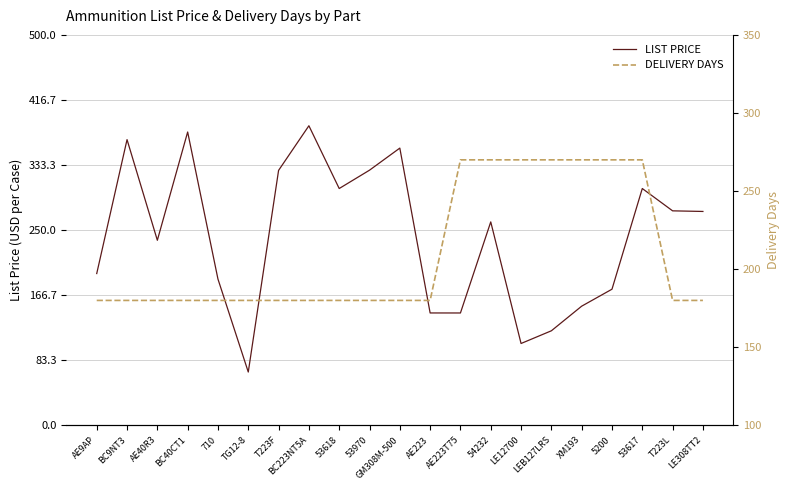

What position from the right is BC223NT5A?

14